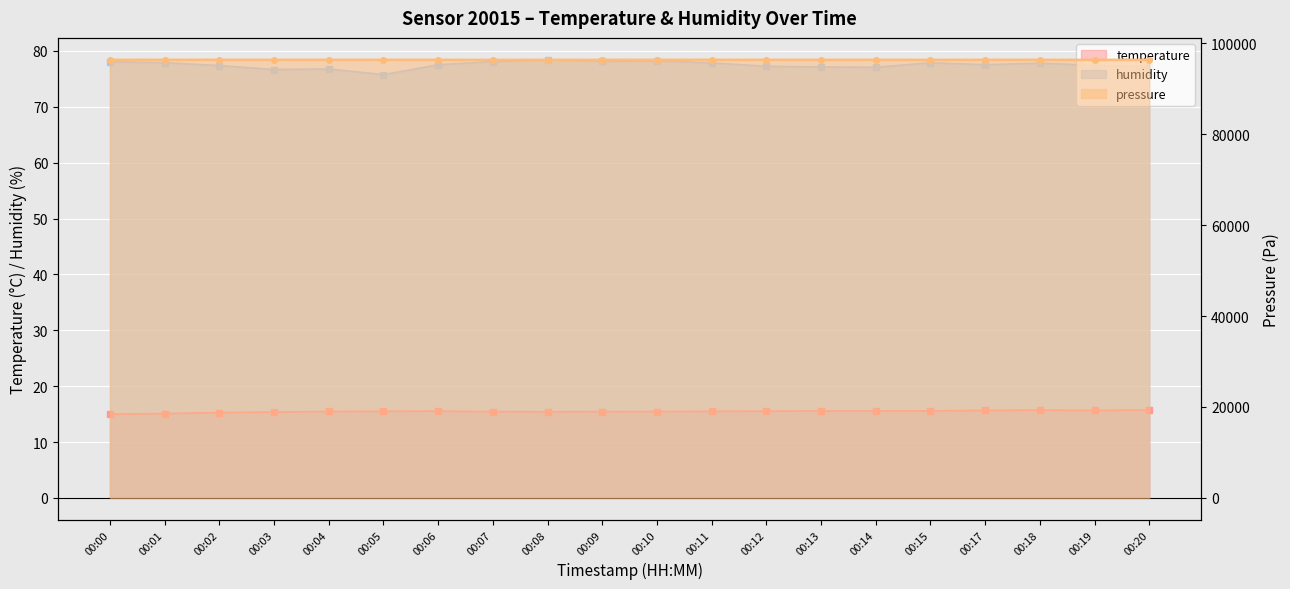

At how many categories does at least one series exceed 24882?

20